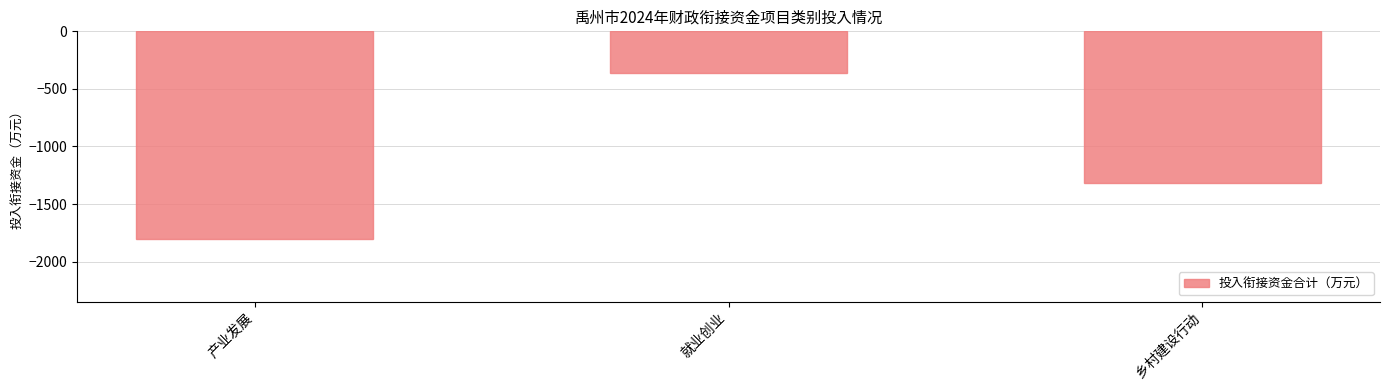

Where is the data nearest to the value -1083?

乡村建设行动